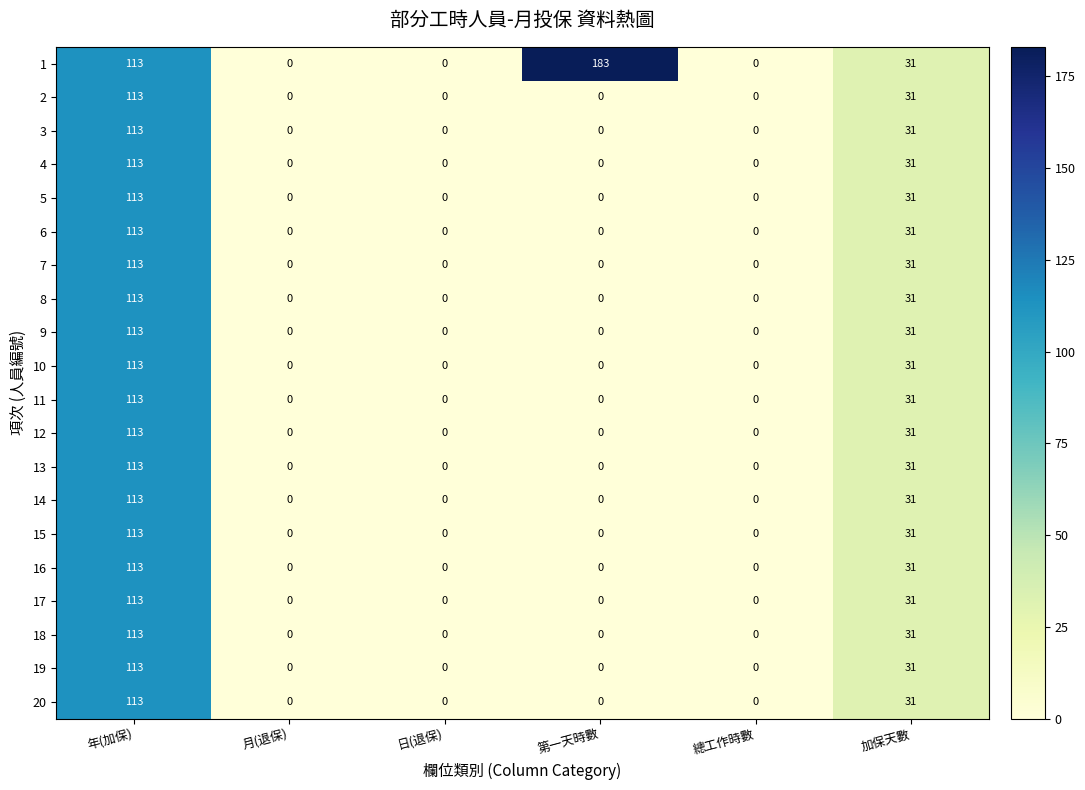

How many series are shown in this chart?

20